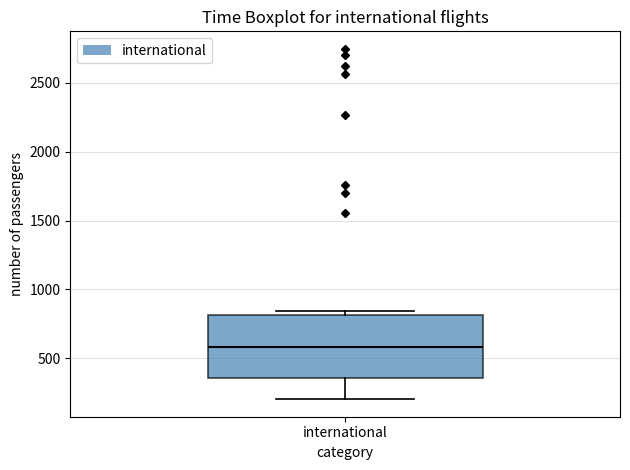

Where is the lower edge of the box for international on the y-axis? The values are not printed on the chart, so give them approximately, as read against the axis.

350